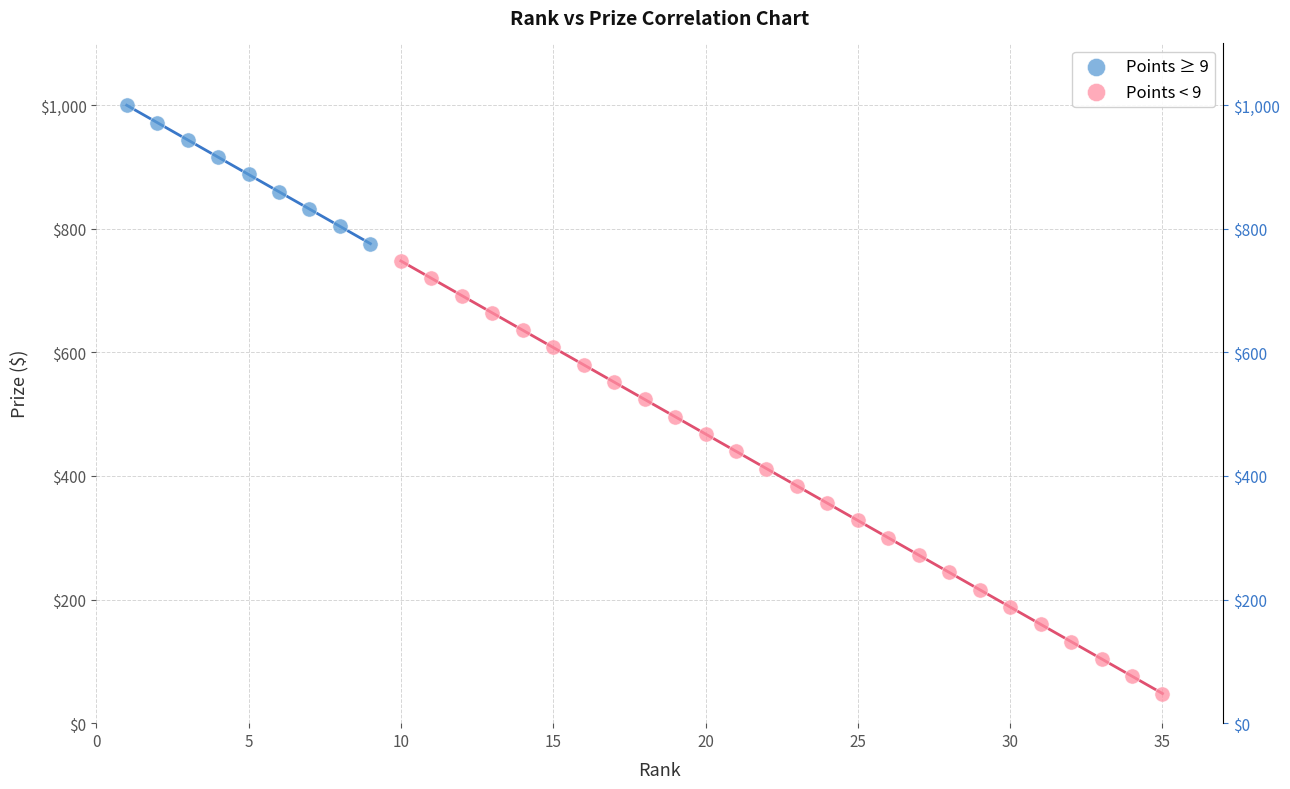

Which series contains the highest Y value?

Points ≥ 9